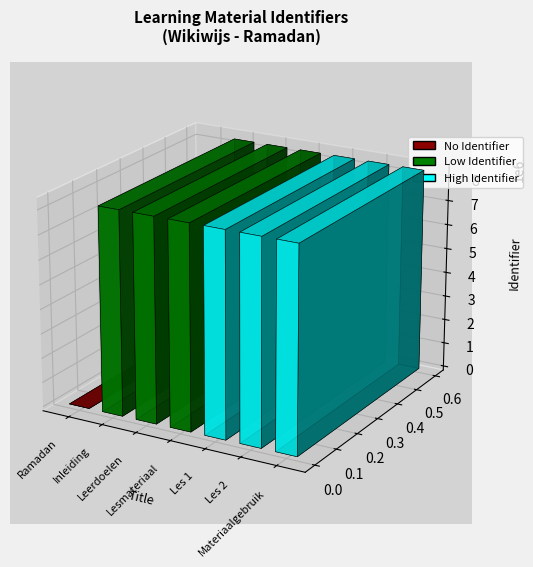

What position from the right is Leerdoelen?

5